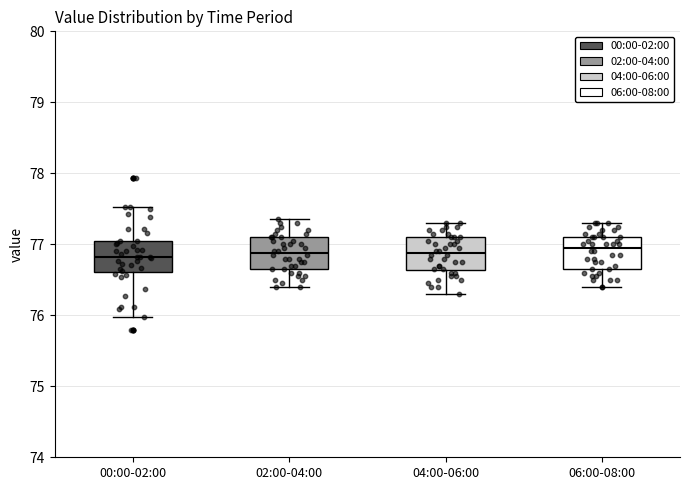

Reading left to right, transcribe this box plot: for each box, give where its median line is, the range the box spans, and where its two whiskers end, as read against the y-axis. The values are not printed on the chart, so give them approximately, as read against the axis.

00:00-02:00: median 76.8, box 76.6 to 77.0, whiskers 76.0 to 77.5
02:00-04:00: median 76.9, box 76.7 to 77.1, whiskers 76.4 to 77.4
04:00-06:00: median 76.9, box 76.6 to 77.1, whiskers 76.3 to 77.3
06:00-08:00: median 77.0, box 76.7 to 77.1, whiskers 76.4 to 77.3